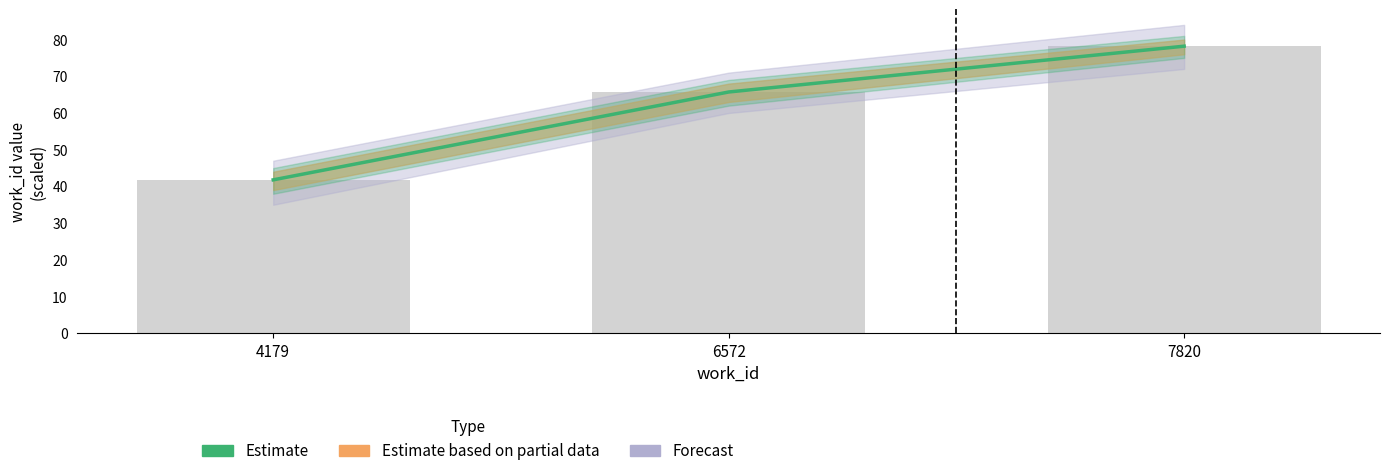

What is the difference between the maximum and minimum values?

36.4